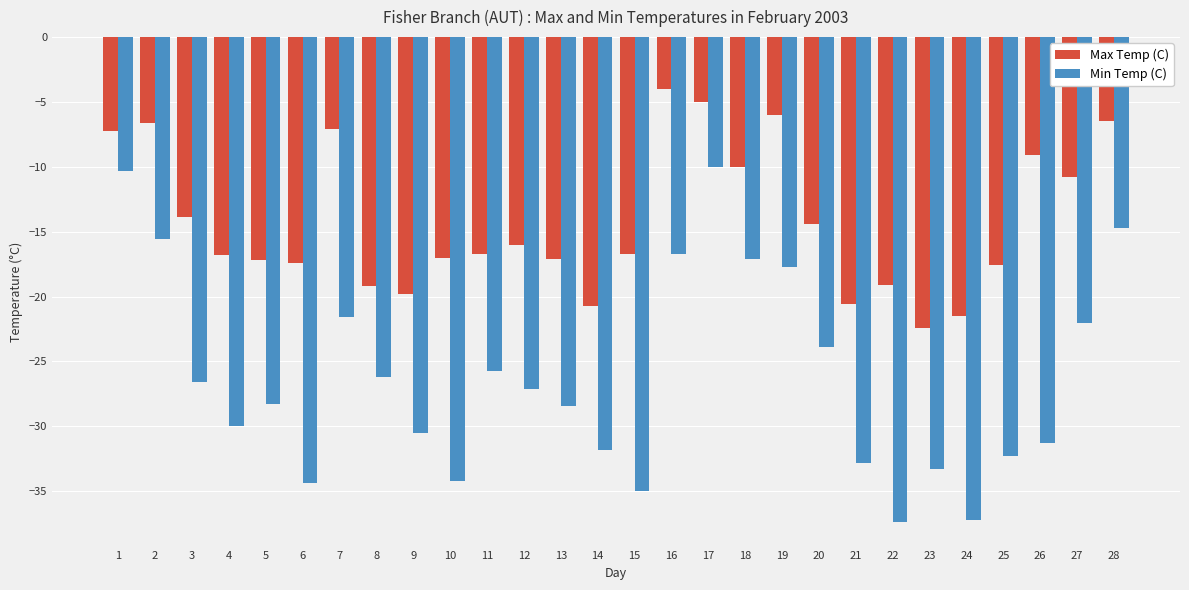

Where is Max Temp (C) nearest to the value -13?

3